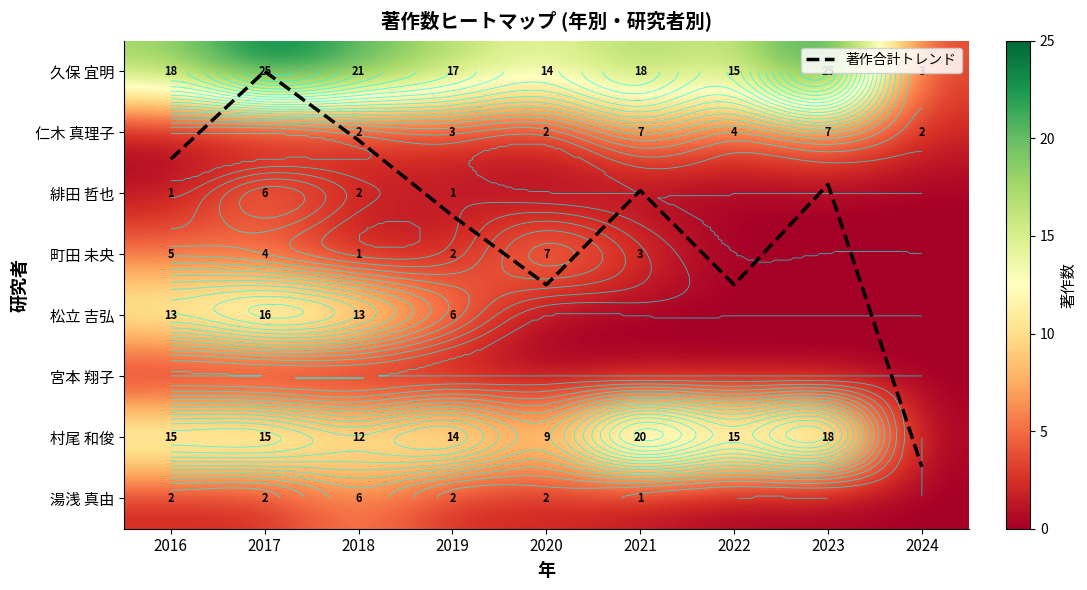

What is the difference between the 仁木 真理子 values at 2021 and 2017?

7.0